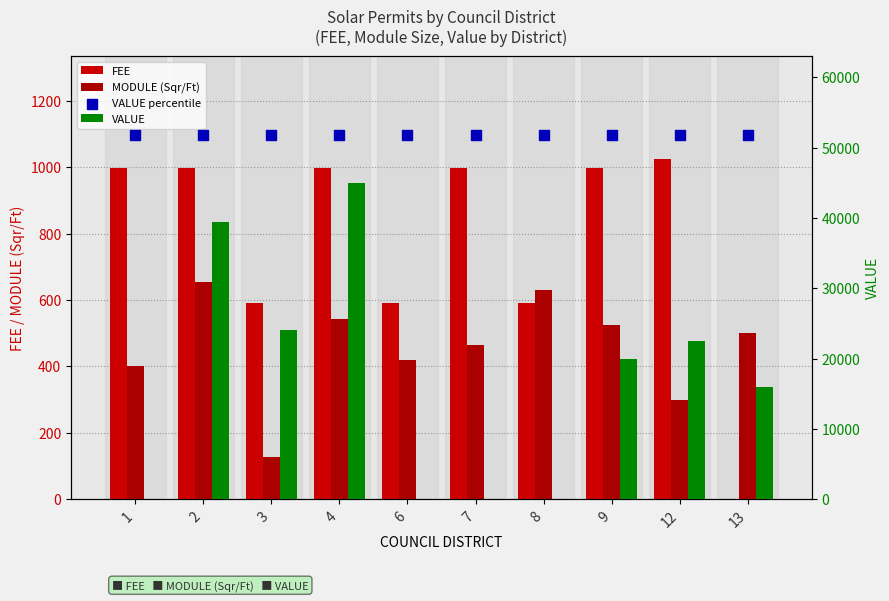

What are all the series names shown in the legend?

FEE, MODULE (Sqr/Ft), VALUE, VALUE percentile